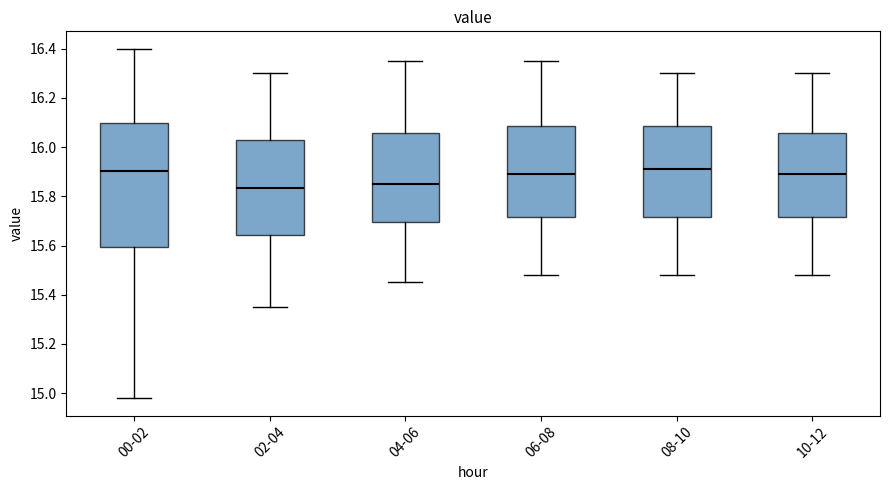

Where does the upper whisker of the box for 00-02 end on the y-axis? The values are not printed on the chart, so give them approximately, as read against the axis.

16.40